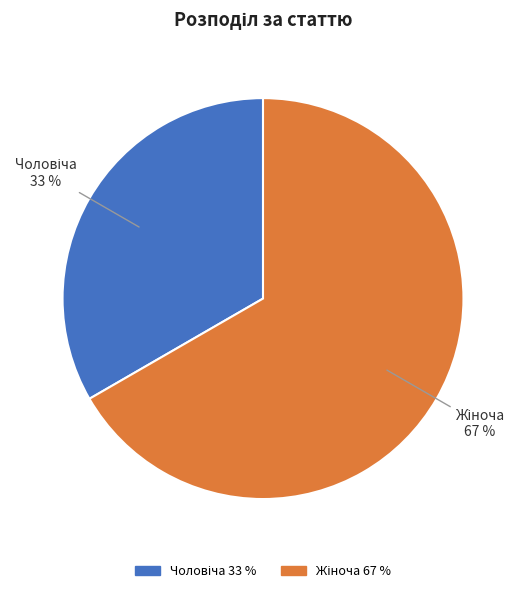

Is there a majority slice in this chart?

Yes